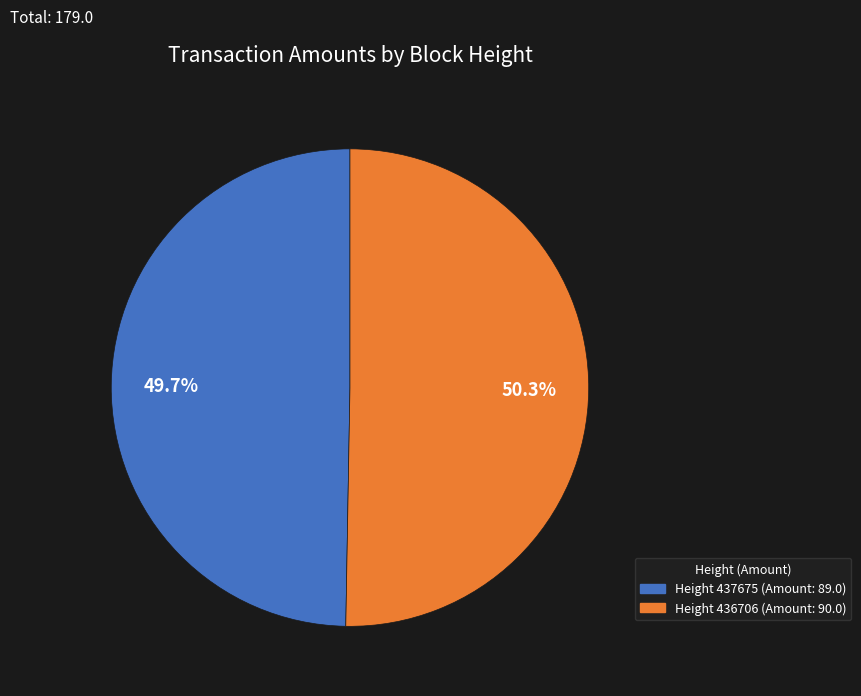

To the nearest percent, what is the average slice percentage?

50%